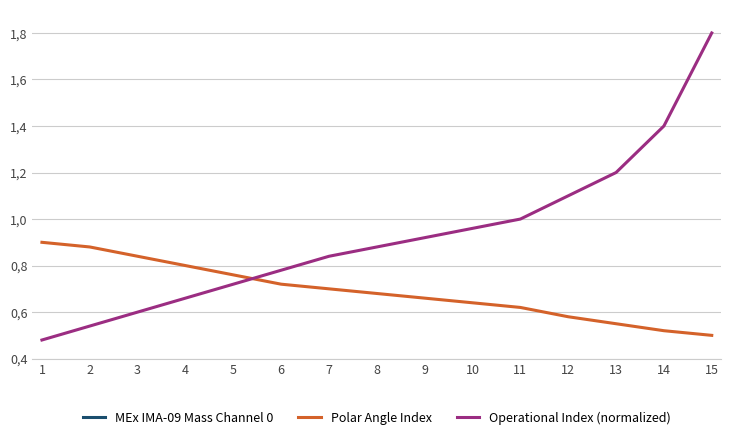

Reading left to right, what are all the values shown in this chart?

MEx IMA-09 Mass Channel 0: 0.0	0.0	0.0	0.0	0.0	0.0	0.0	0.0	0.0	0.0	0.0	0.0	0.0	0.0	0.0
Polar Angle Index: 0.9	0.9	0.8	0.8	0.8	0.7	0.7	0.7	0.7	0.6	0.6	0.6	0.6	0.5	0.5
Operational Index (normalized): 0.5	0.5	0.6	0.7	0.7	0.8	0.8	0.9	0.9	1.0	1.0	1.1	1.2	1.4	1.8